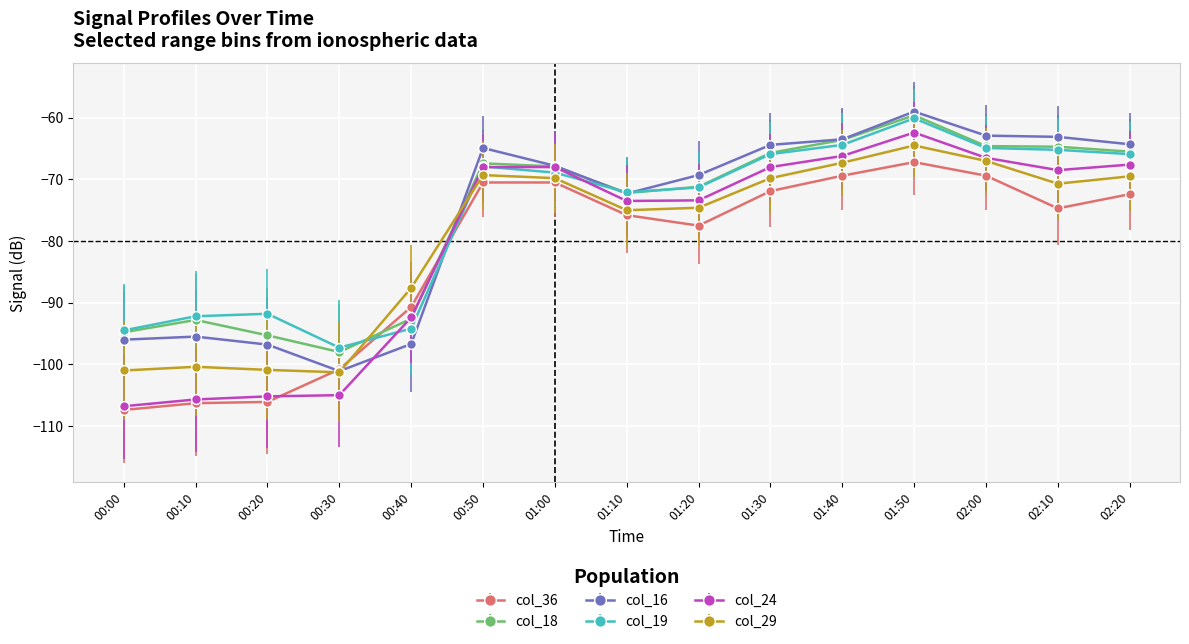

Which series has the widest spread of values?

col_24